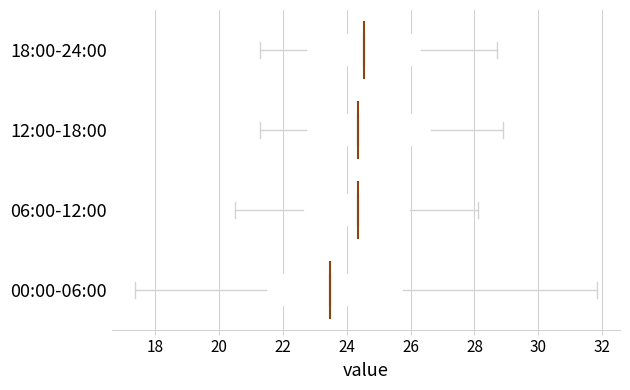

Comparing the boxes themselves (not the whiskers), which one is the widest?

00:00-06:00